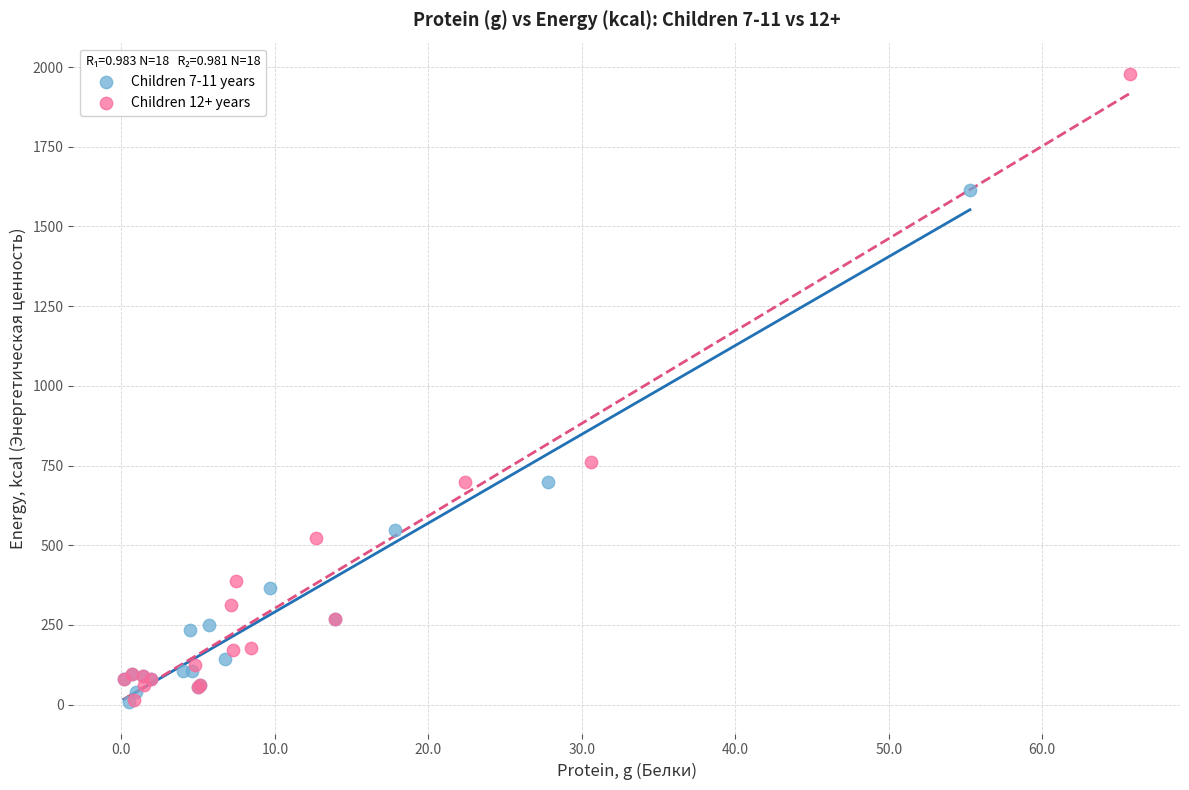

Which series contains the highest Y value?

Children 12+ years